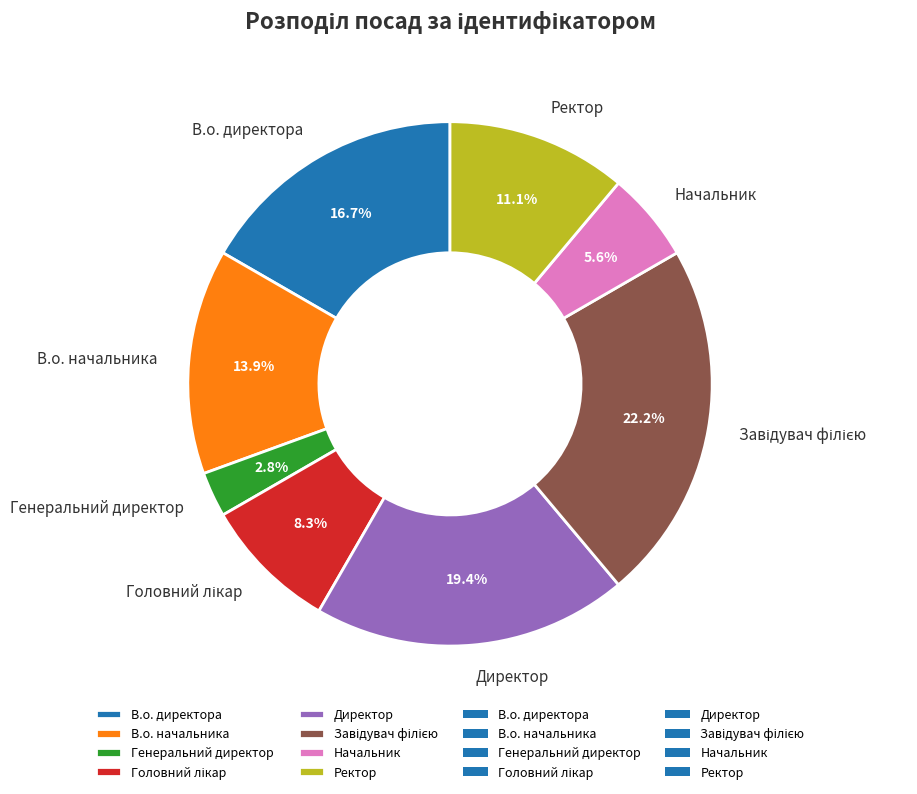

Which slice is the smallest?

Генеральний директор